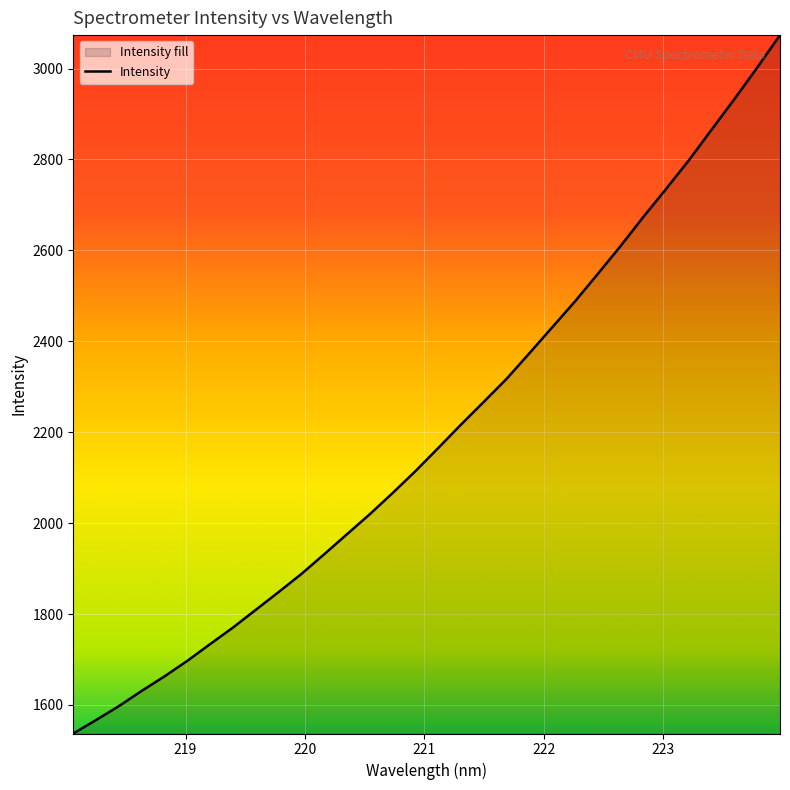

What is the maximum value shown in the chart?

3073.6